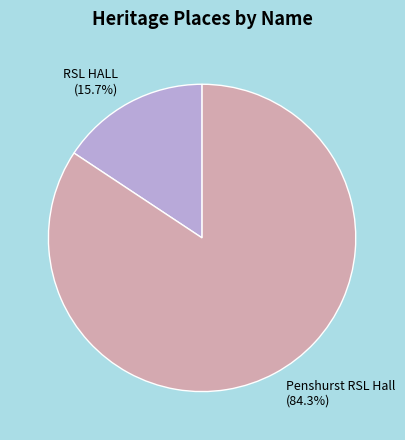

True or false: Penshurst RSL Hall accounts for 98% of the total.

False